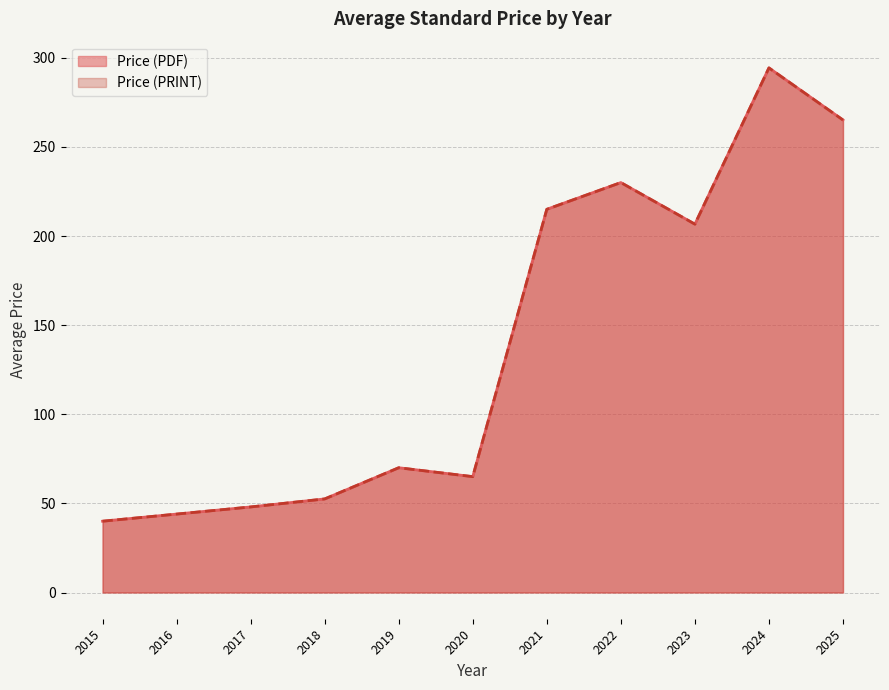

Does the chart have visible grid lines?

Yes